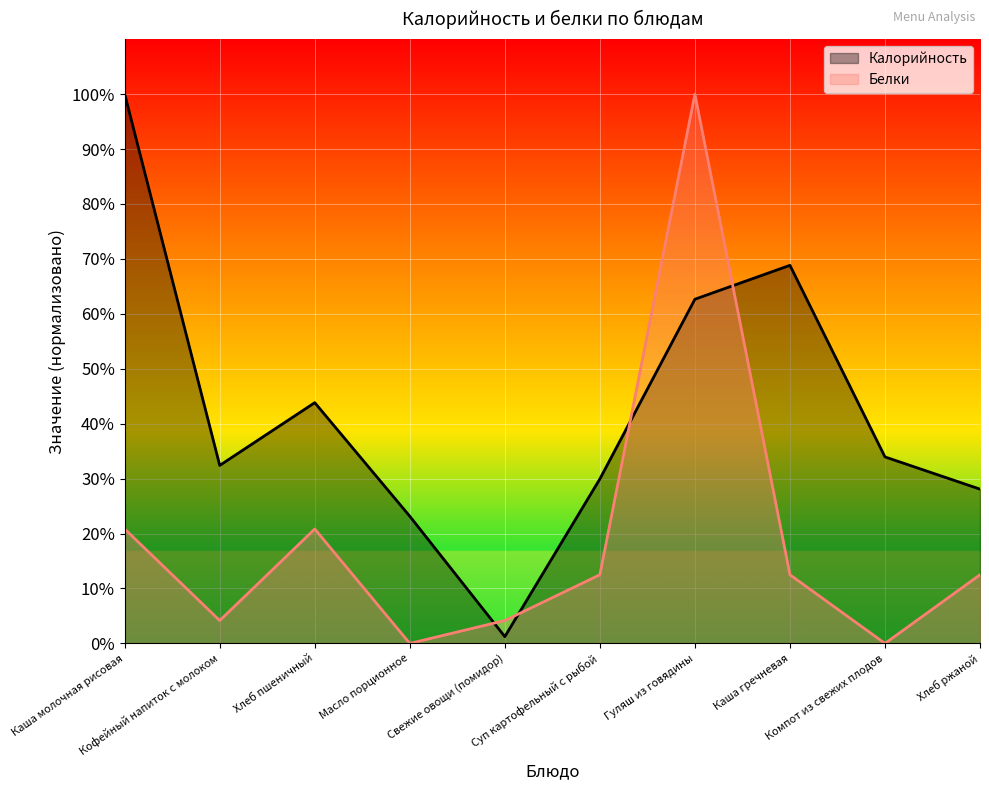

At Хлеб ржаной, list the series in order from largest to smallest.

Калорийность, Белки